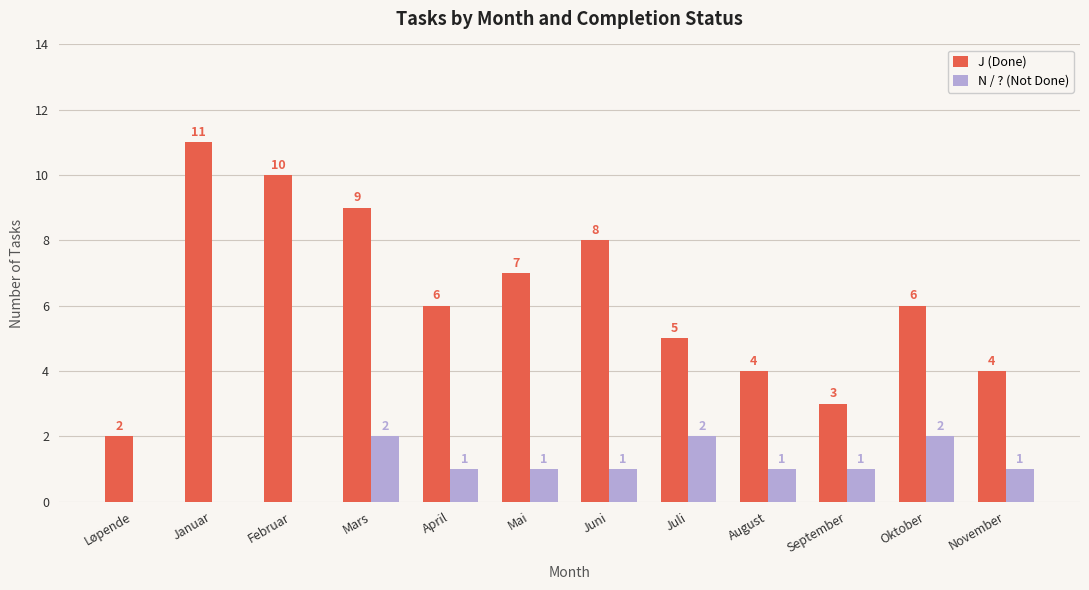

Which category has the highest value across all series?

Januar